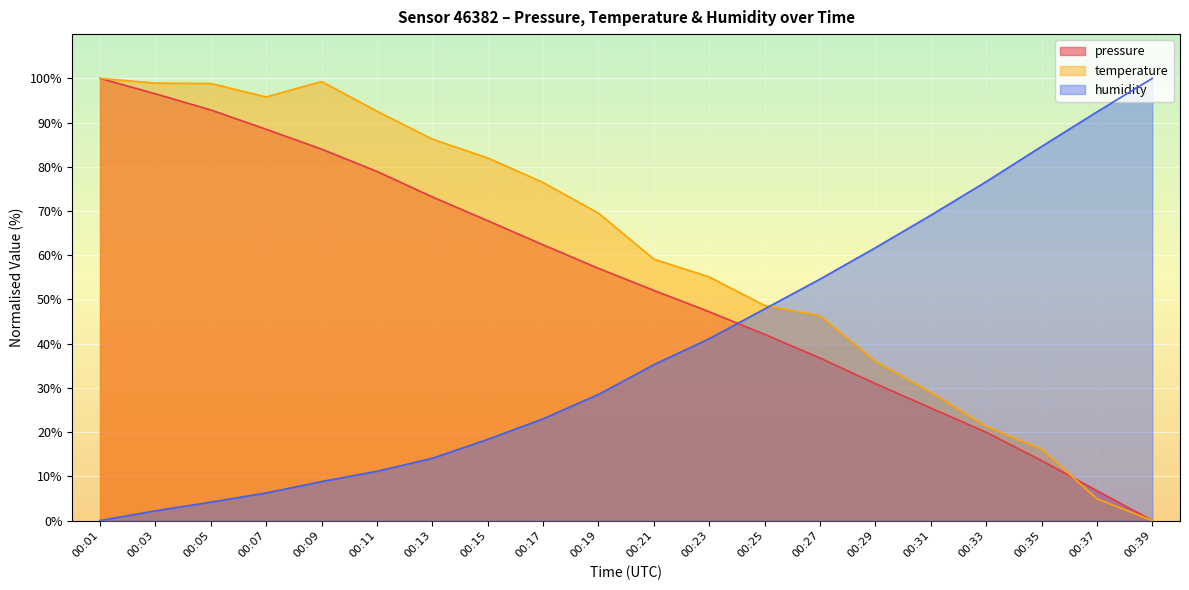

List the labels in order of pressure value, smallest first.

00:39, 00:37, 00:35, 00:33, 00:31, 00:29, 00:27, 00:25, 00:23, 00:21, 00:19, 00:17, 00:15, 00:13, 00:11, 00:09, 00:07, 00:05, 00:03, 00:01